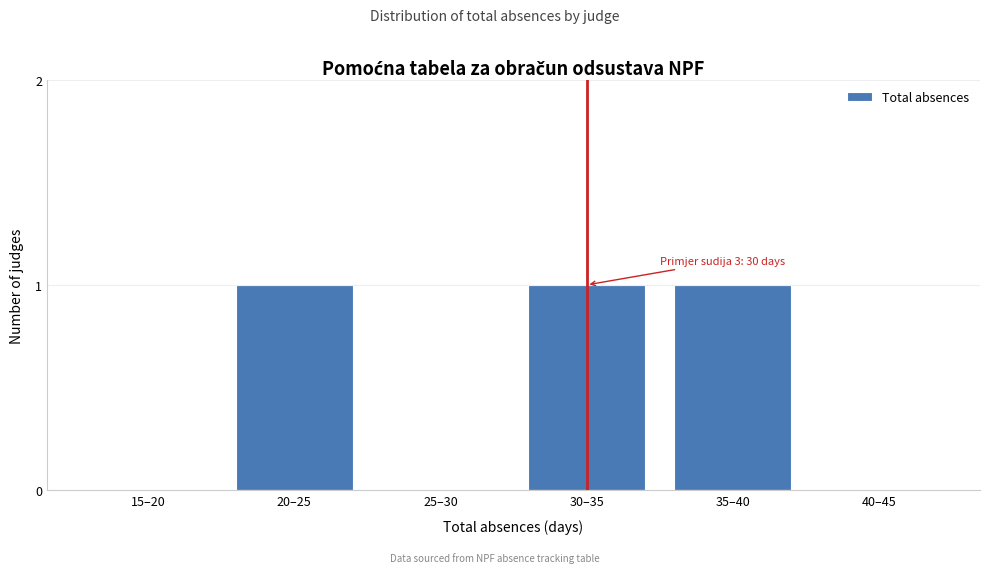

Reading right to left, list all the values displayed in this chart.

40–45=0	35–40=1	30–35=1	25–30=0	20–25=1	15–20=0